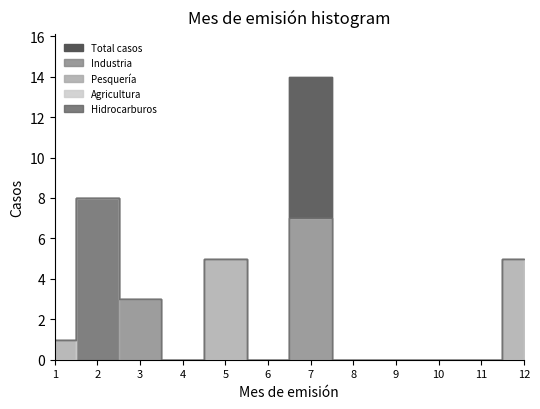

Is the value of Agricultura at 10 greater than the value of Hidrocarburos at 2?

No